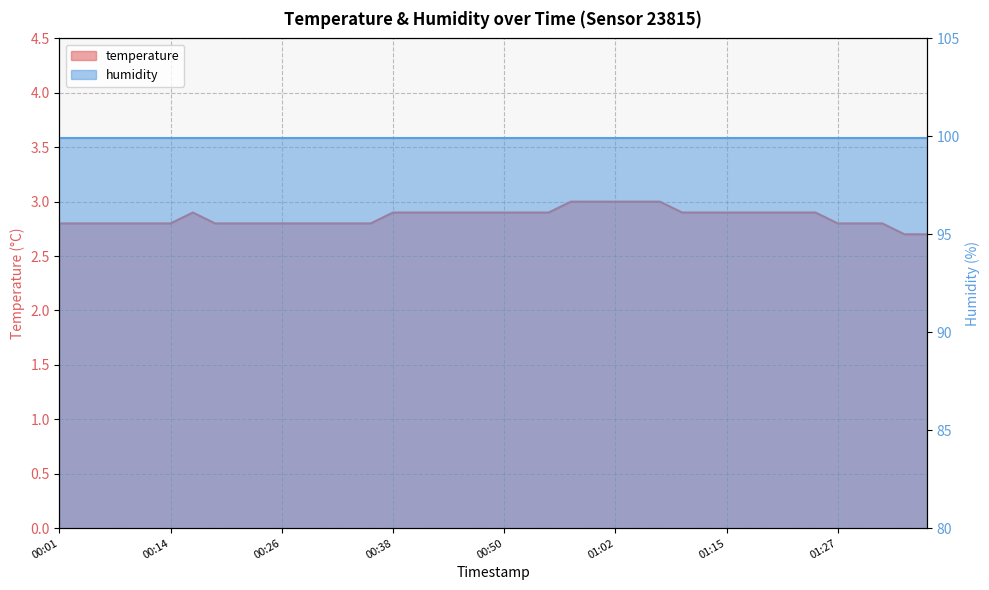

List the labels in order of value, smallest first.

2023-01-19T01:35:05, 2023-01-19T01:37:30, 2023-01-19T00:01:54, 2023-01-19T00:04:20, 2023-01-19T00:06:45, 2023-01-19T00:09:11, 2023-01-19T00:11:36, 2023-01-19T00:14:02, 2023-01-19T00:18:54, 2023-01-19T00:21:20, 2023-01-19T00:23:47, 2023-01-19T00:26:14, 2023-01-19T00:28:41, 2023-01-19T00:31:07, 2023-01-19T00:33:32, 2023-01-19T00:35:58, 2023-01-19T01:27:44, 2023-01-19T01:30:12, 2023-01-19T01:32:38, 2023-01-19T00:16:28, 2023-01-19T00:38:24, 2023-01-19T00:40:49, 2023-01-19T00:43:15, 2023-01-19T00:45:40, 2023-01-19T00:48:06, 2023-01-19T00:50:32, 2023-01-19T00:52:58, 2023-01-19T00:55:25, 2023-01-19T01:10:17, 2023-01-19T01:12:45, 2023-01-19T01:15:12, 2023-01-19T01:17:38, 2023-01-19T01:20:23, 2023-01-19T01:22:50, 2023-01-19T01:25:19, 2023-01-19T00:57:53, 2023-01-19T01:00:19, 2023-01-19T01:02:46, 2023-01-19T01:05:12, 2023-01-19T01:07:38